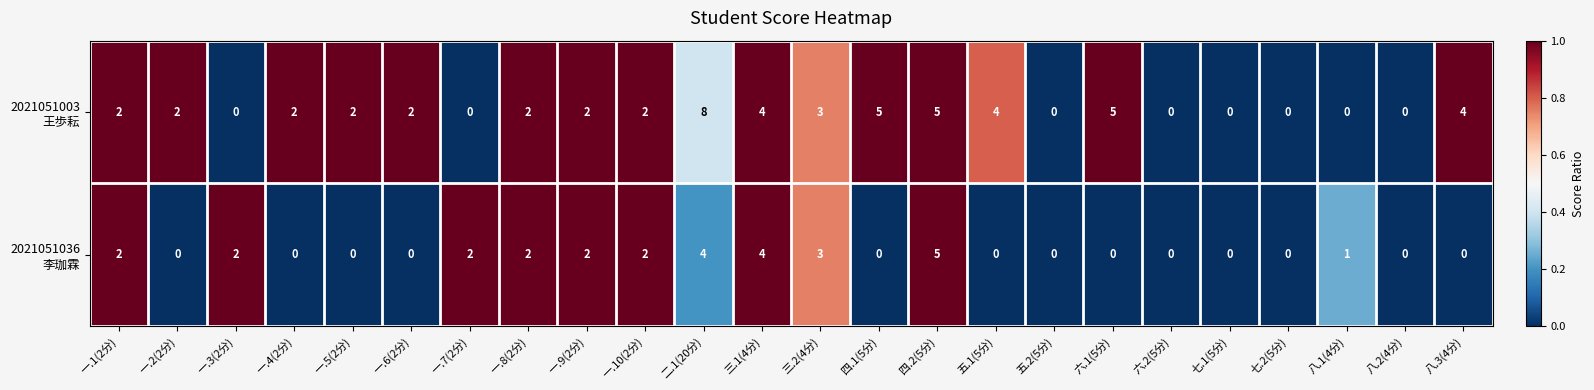

At which category is the sum across all series the highest?

二.1(20分)